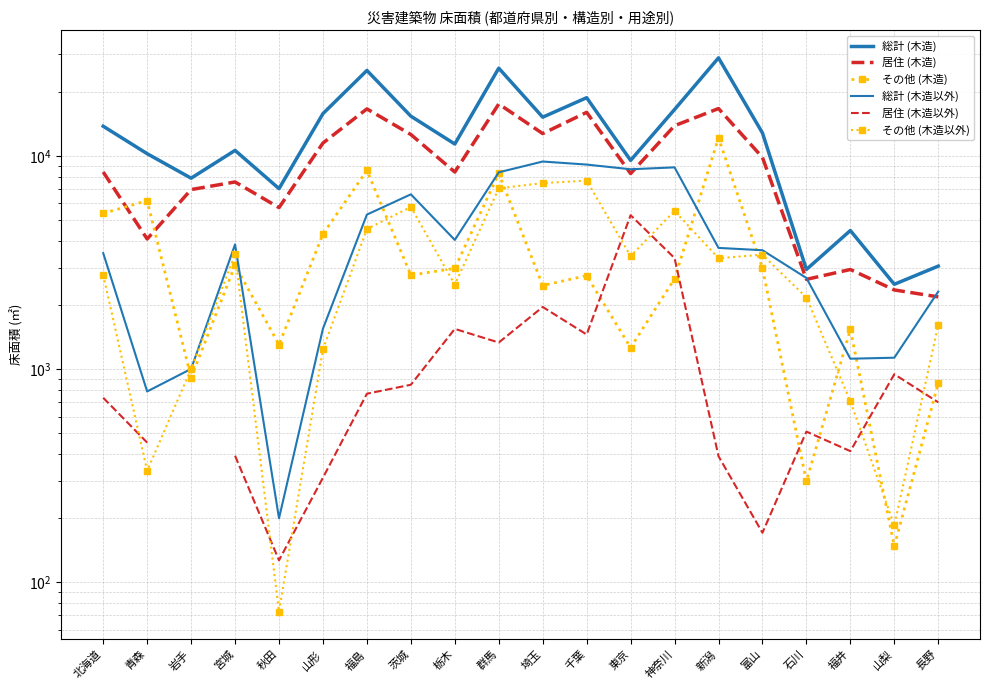

Which series has the largest total across all categories?

総計 (木造)